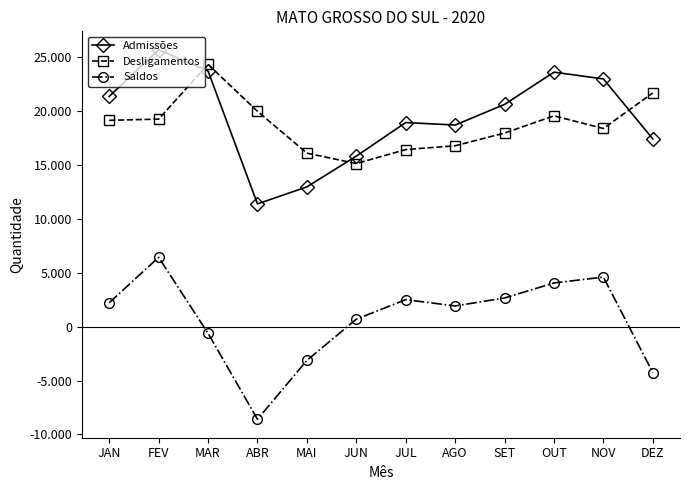

The Desligamentos series shows 6896 at MAI. True or false?

False